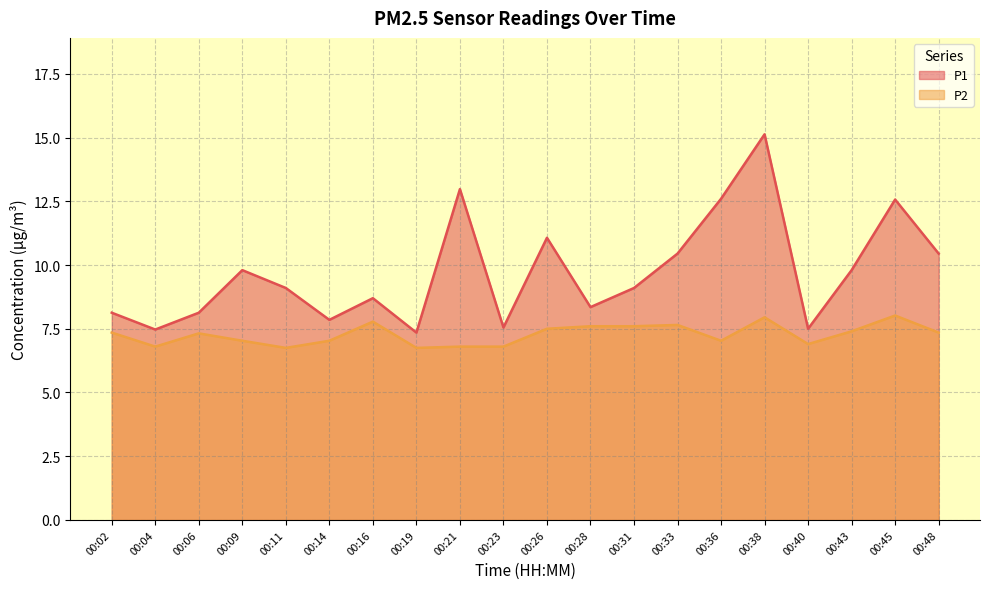

Read the P1 value at 00:45.

12.6